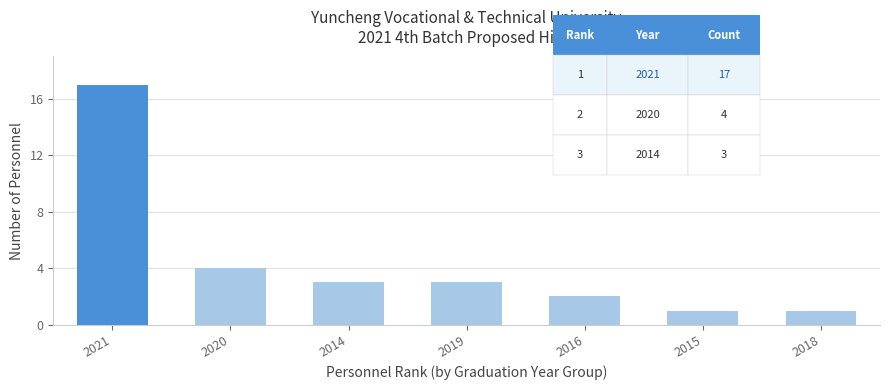

True or false: the data shows 17 at 2021.

True